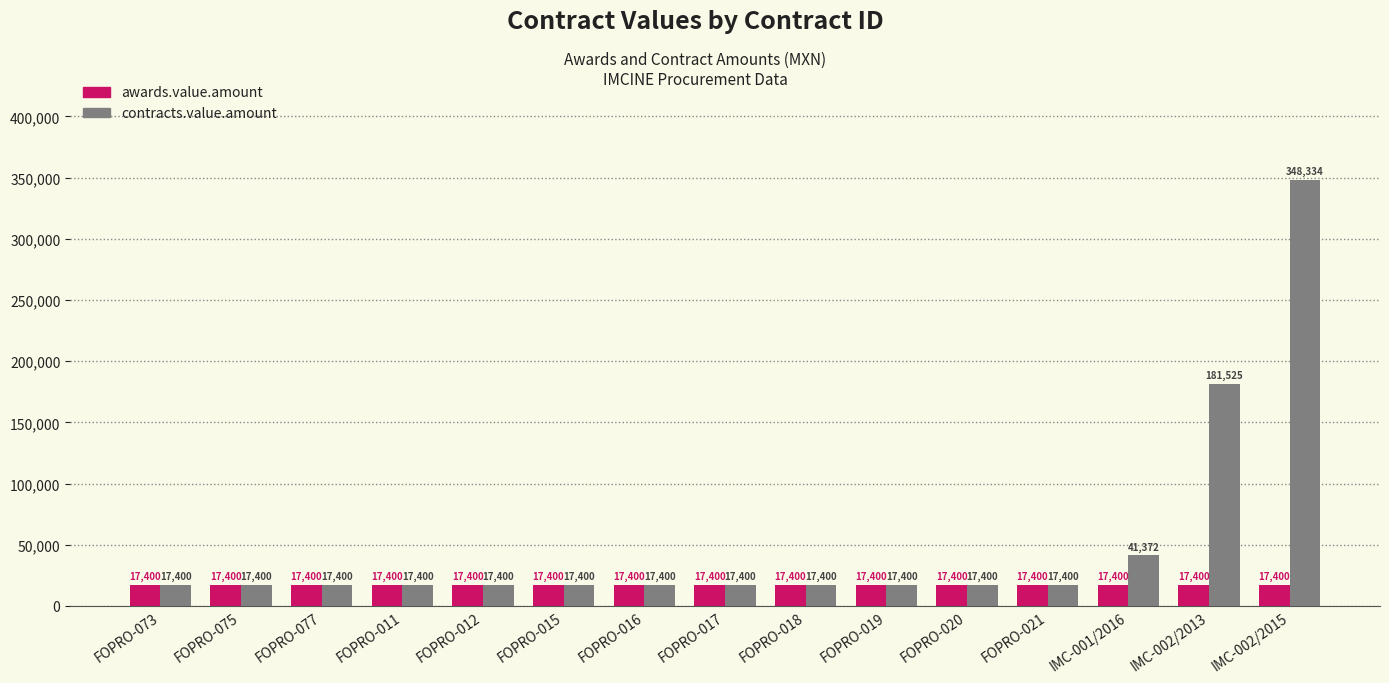

Between FOPRO-012 and IMC-001/2016, which series saw the biggest shift?

contracts.value.amount